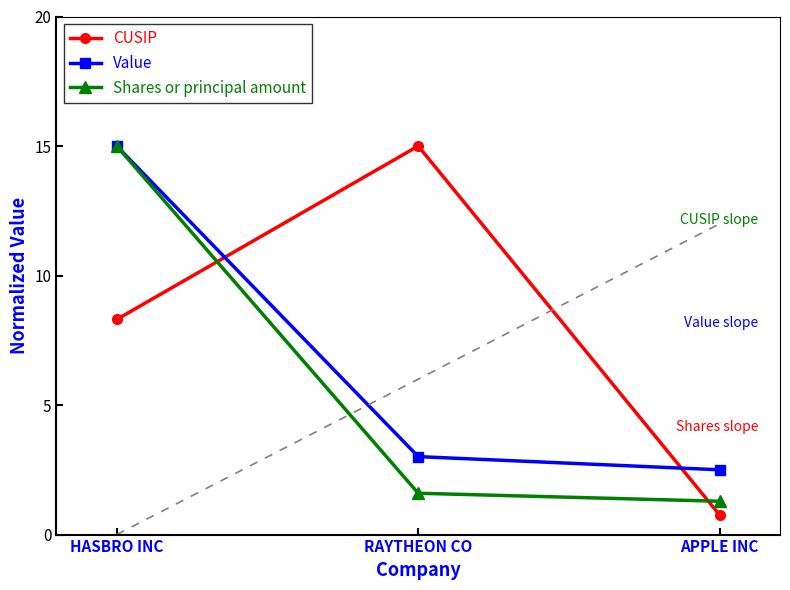

Rank the series by their maximum value, from lowest to highest.

CUSIP, Value, Shares or principal amount